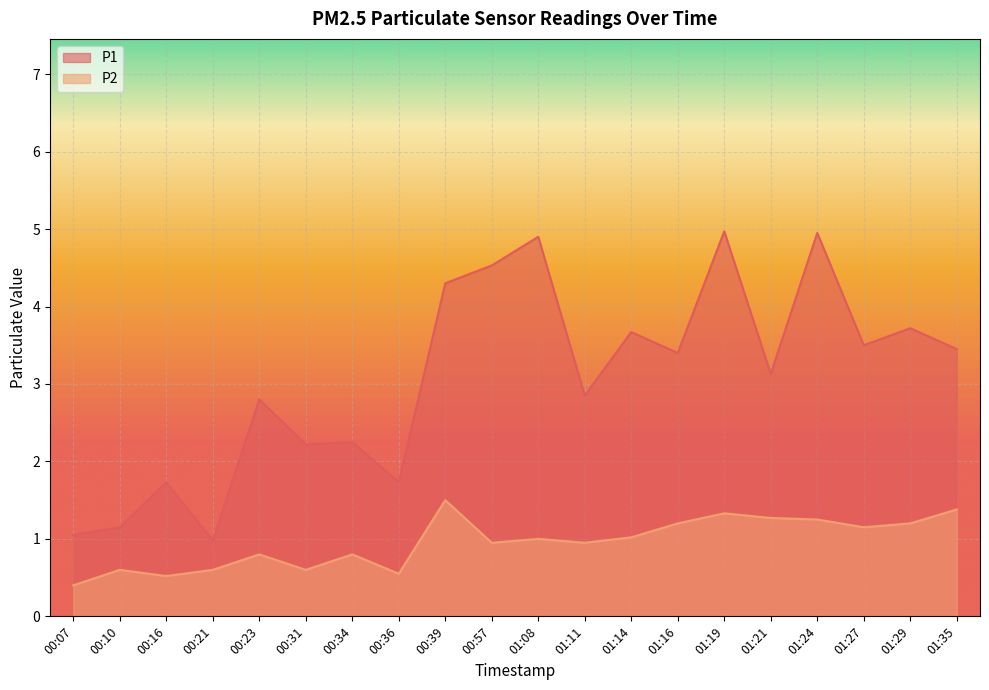

Reading left to right, list all the values displayed in this chart.

P1: 1.1	1.1	1.7	1.0	2.8	2.2	2.2	1.7	4.3	4.5	4.9	2.9	3.7	3.4	5.0	3.1	5.0	3.5	3.7	3.5
P2: 0.4	0.6	0.5	0.6	0.8	0.6	0.8	0.6	1.5	0.9	1.0	0.9	1.0	1.2	1.3	1.3	1.2	1.1	1.2	1.4